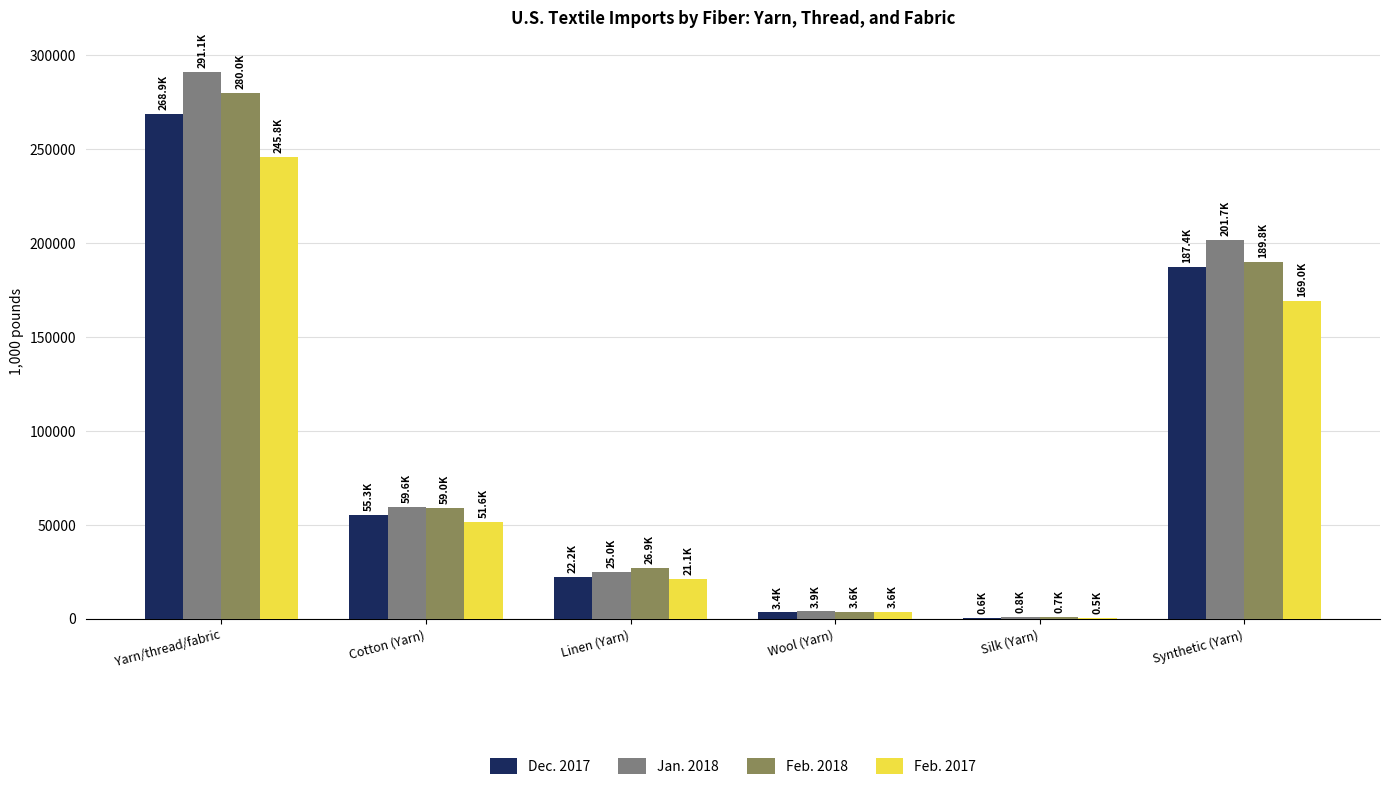

Reading left to right, what are all the values shown in this chart?

Dec. 2017: 268862.5	55313.7	22203.5	3357.3	604.9	187383.1
Jan. 2018: 291059.3	59619.9	25006.7	3875.1	839.4	201718.2
Feb. 2018: 279983.7	59049.4	26864.1	3557.7	727.1	189785.4
Feb. 2017: 245791.1	51614.0	21096.7	3586.4	505.6	168988.4